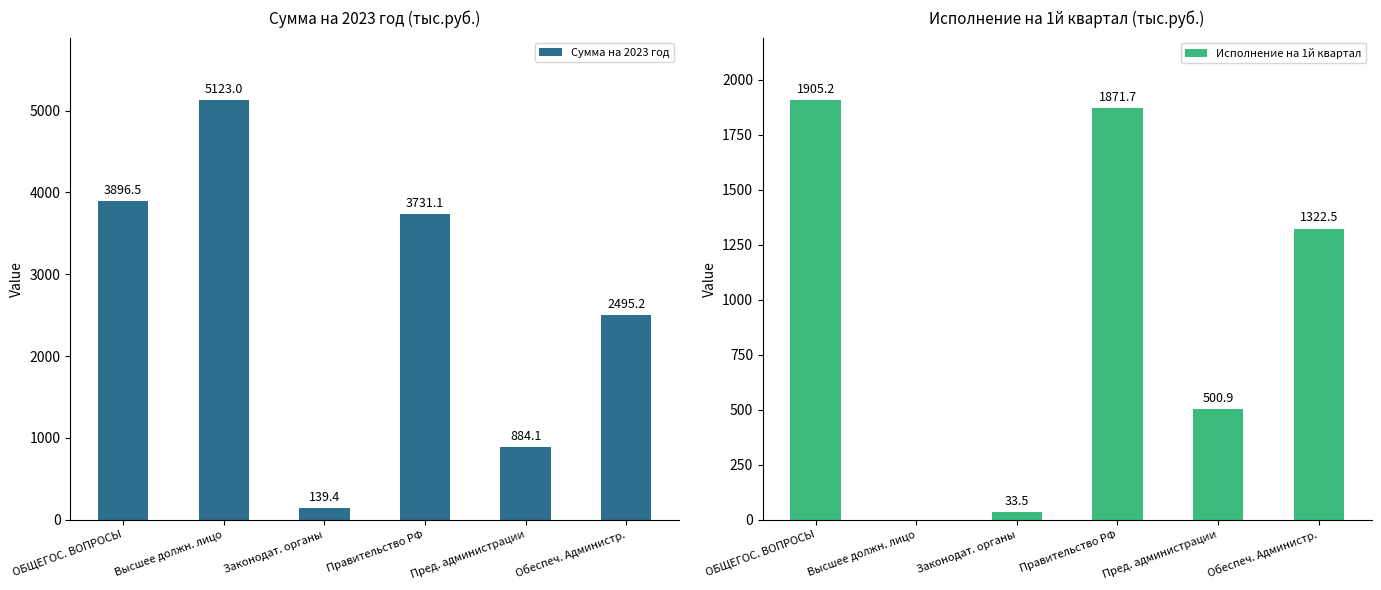

The value of Сумма на 2023 год at Высшее должн. лицо is 5123.0. True or false?

True